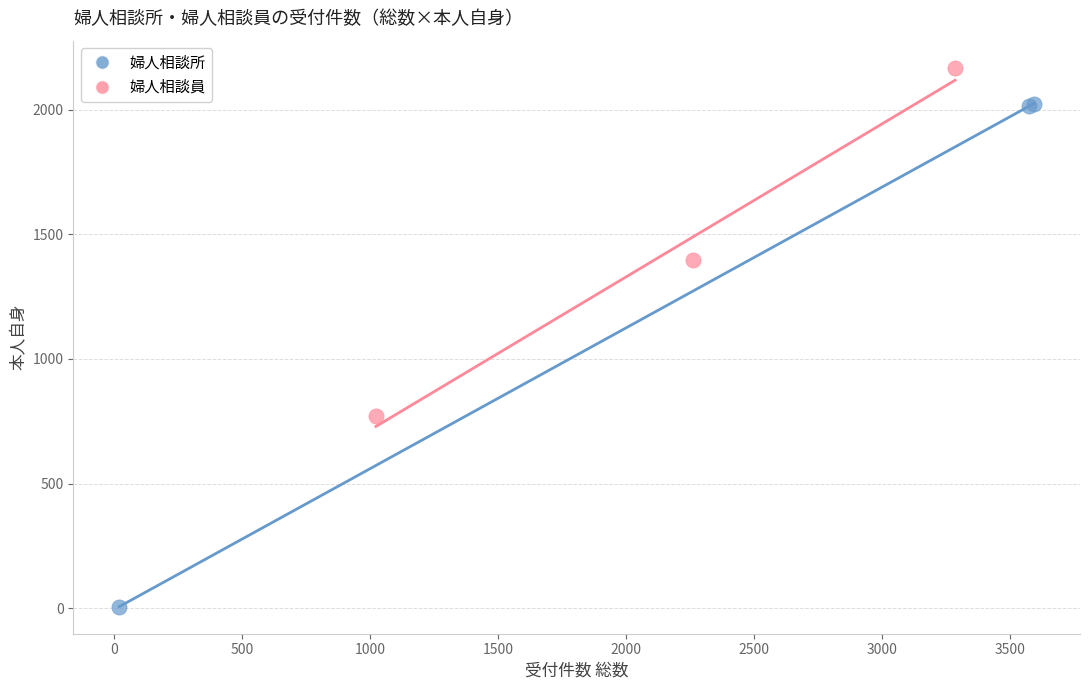

Which series contains the highest Y value?

婦人相談員